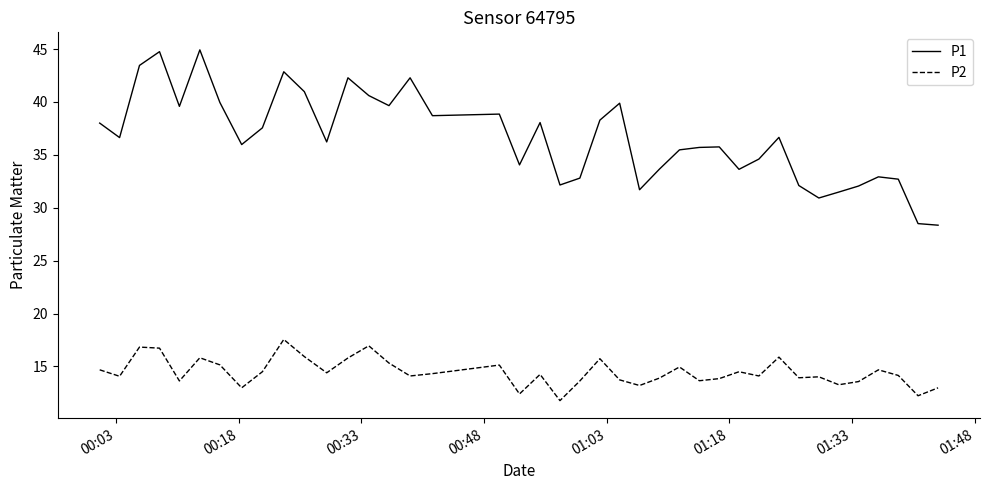

What is the smallest value displayed?

11.8